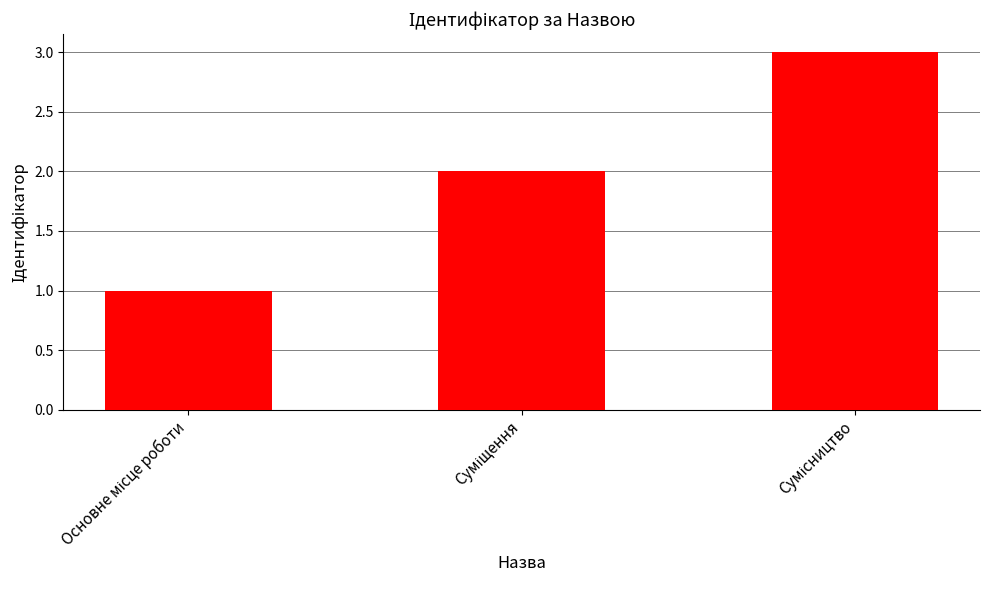

What is the sum of all values?

6